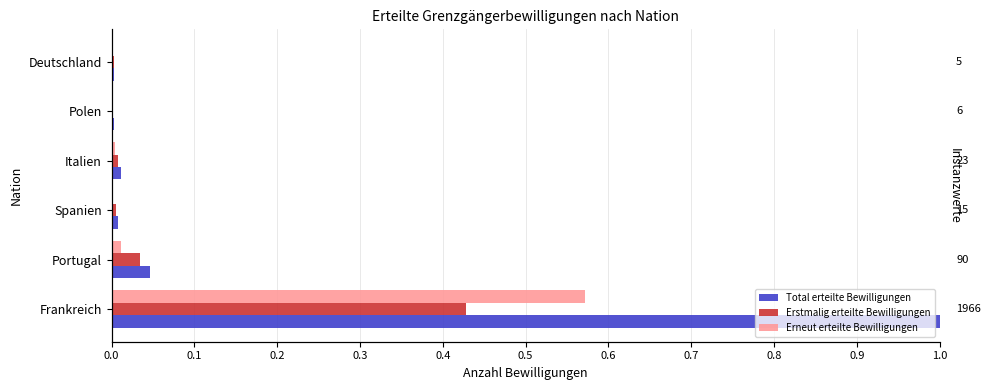

Rank the series by their average value, from lowest to highest.

Erstmalig erteilte Bewilligungen, Erneut erteilte Bewilligungen, Total erteilte Bewilligungen